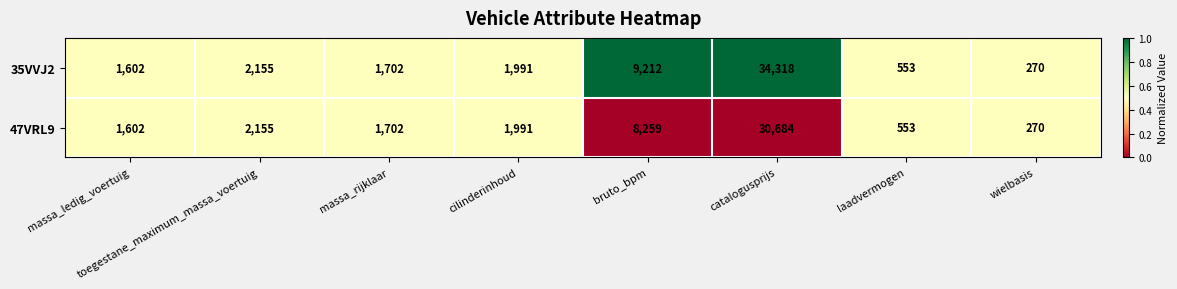

Which category has the highest value across all series?

catalogusprijs